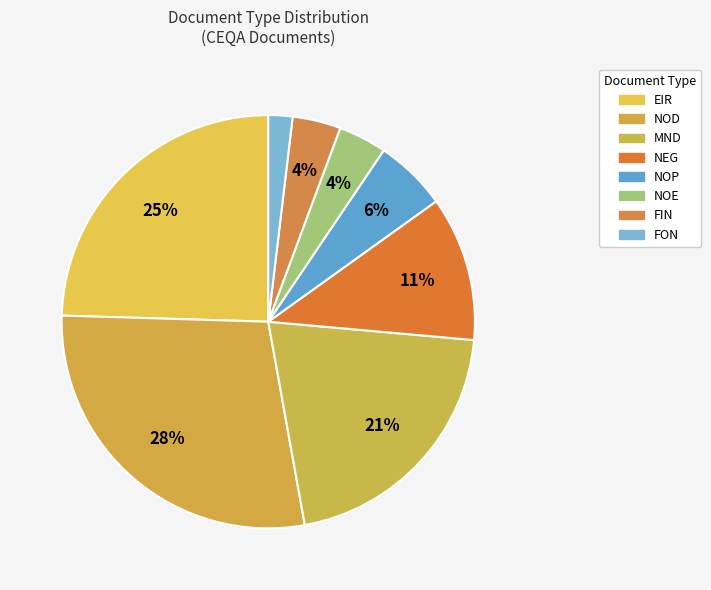

What is the largest slice in the pie chart?

NOD